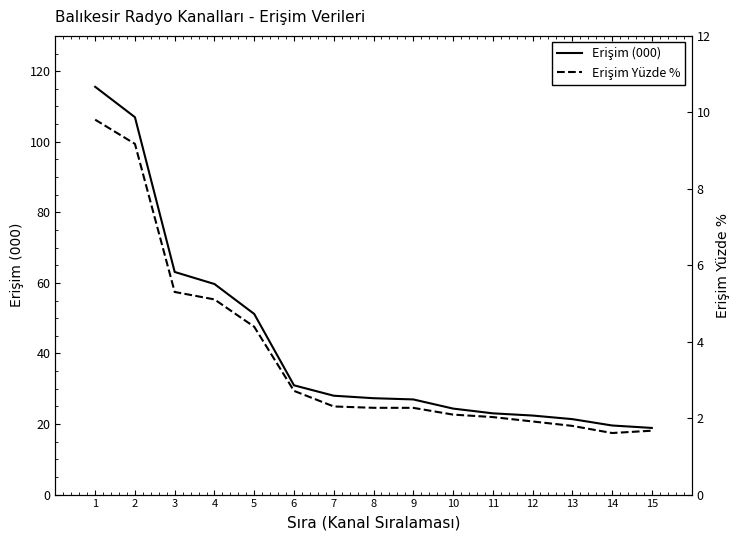

At which category does the chart reach its minimum across all series?

14